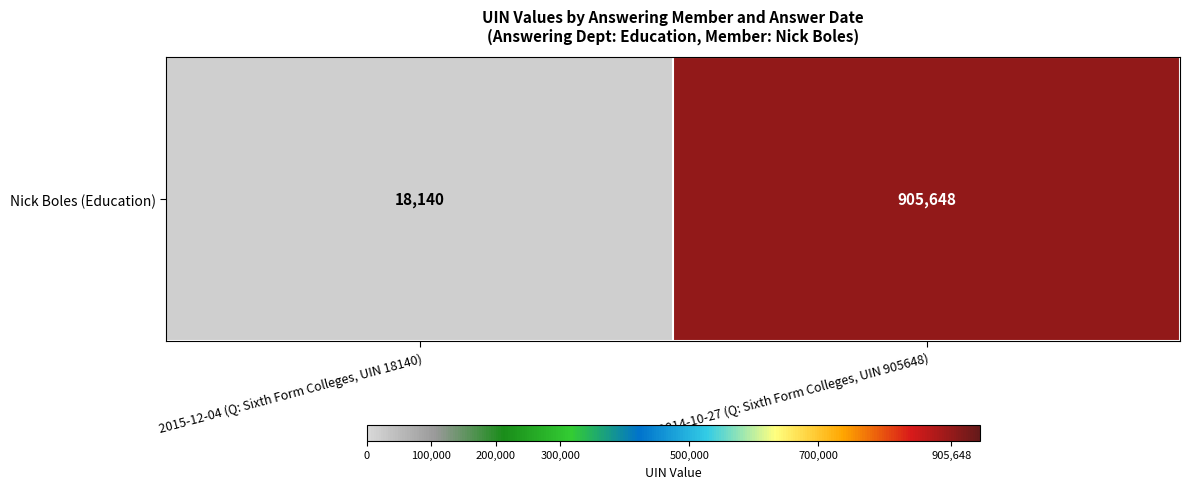

Count the values in the range 18140 to 905648.

2